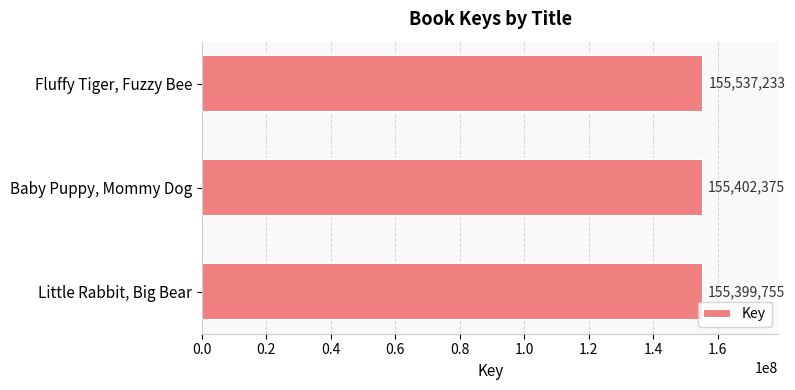

How many values are below 155402375?

1